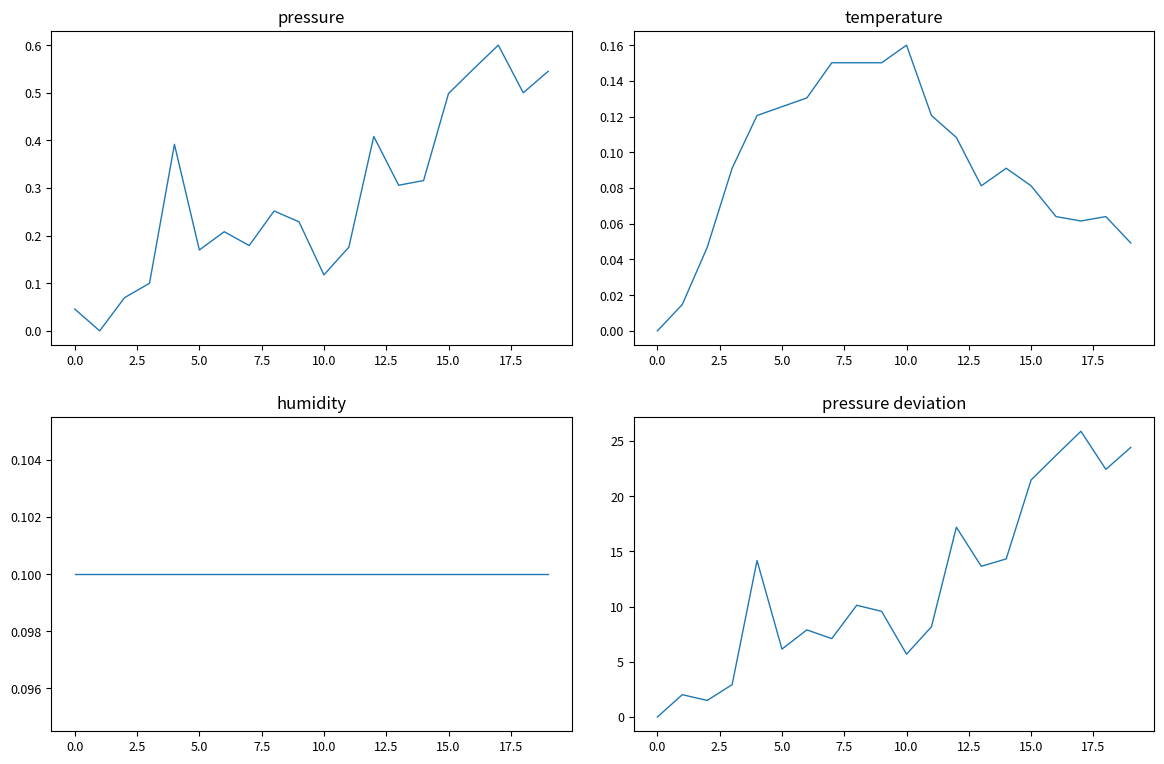

Between 0.0 and 15.0, which is larger?

15.0